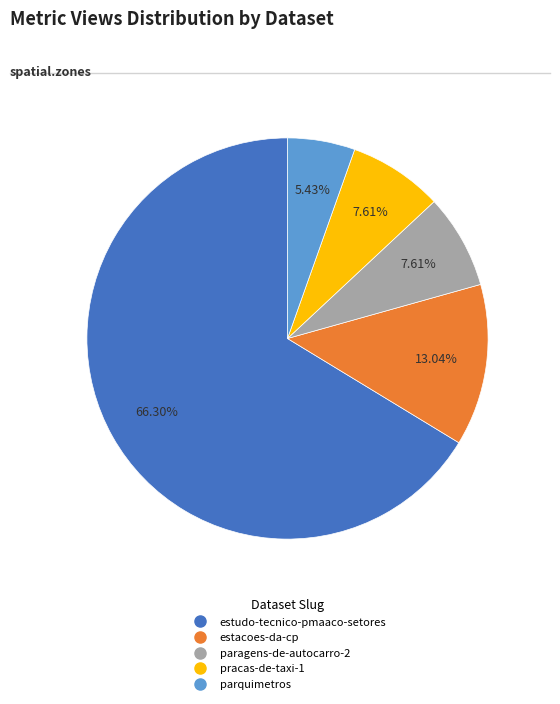

To the nearest percent, what is the difference between the largest and smallest slice percentages?

61%